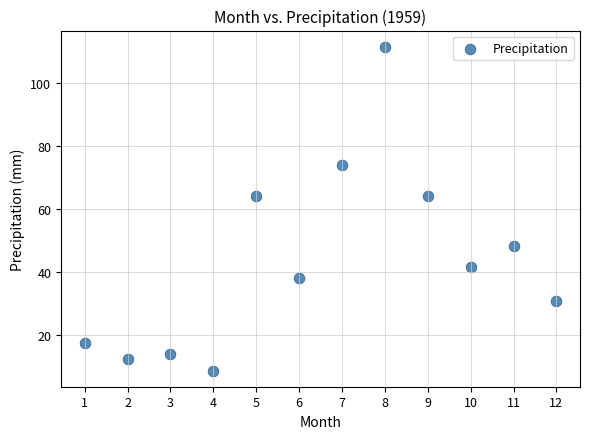

What is the average X value?

6.5